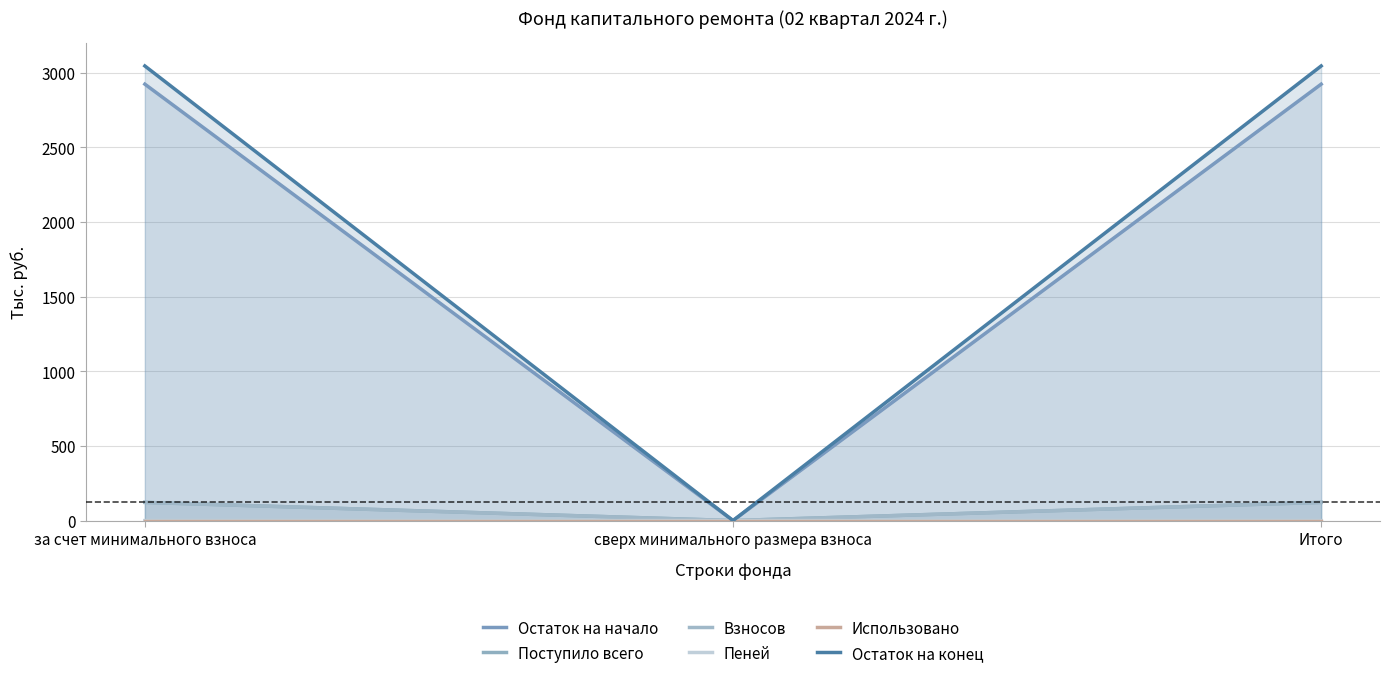

True or false: Остаток на конец has a value of 0.0 at сверх минимального размера взноса.

True